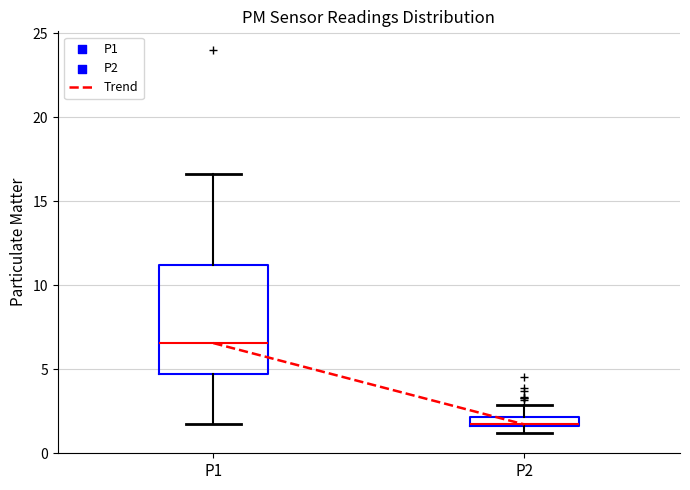

Where is the lower edge of the box for P2 on the y-axis? The values are not printed on the chart, so give them approximately, as read against the axis.

1.5